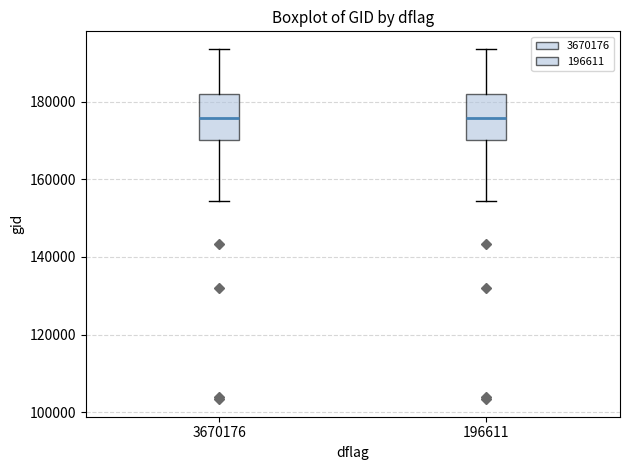

Reading left to right, read every box against the y-axis: the position of its median line, the range the box covers, and the ends of its whiskers. The values are not printed on the chart, so give them approximately, as read against the axis.

3670176: median 176000, box 170000 to 182000, whiskers 154000 to 194000
196611: median 176000, box 170000 to 182000, whiskers 154000 to 194000